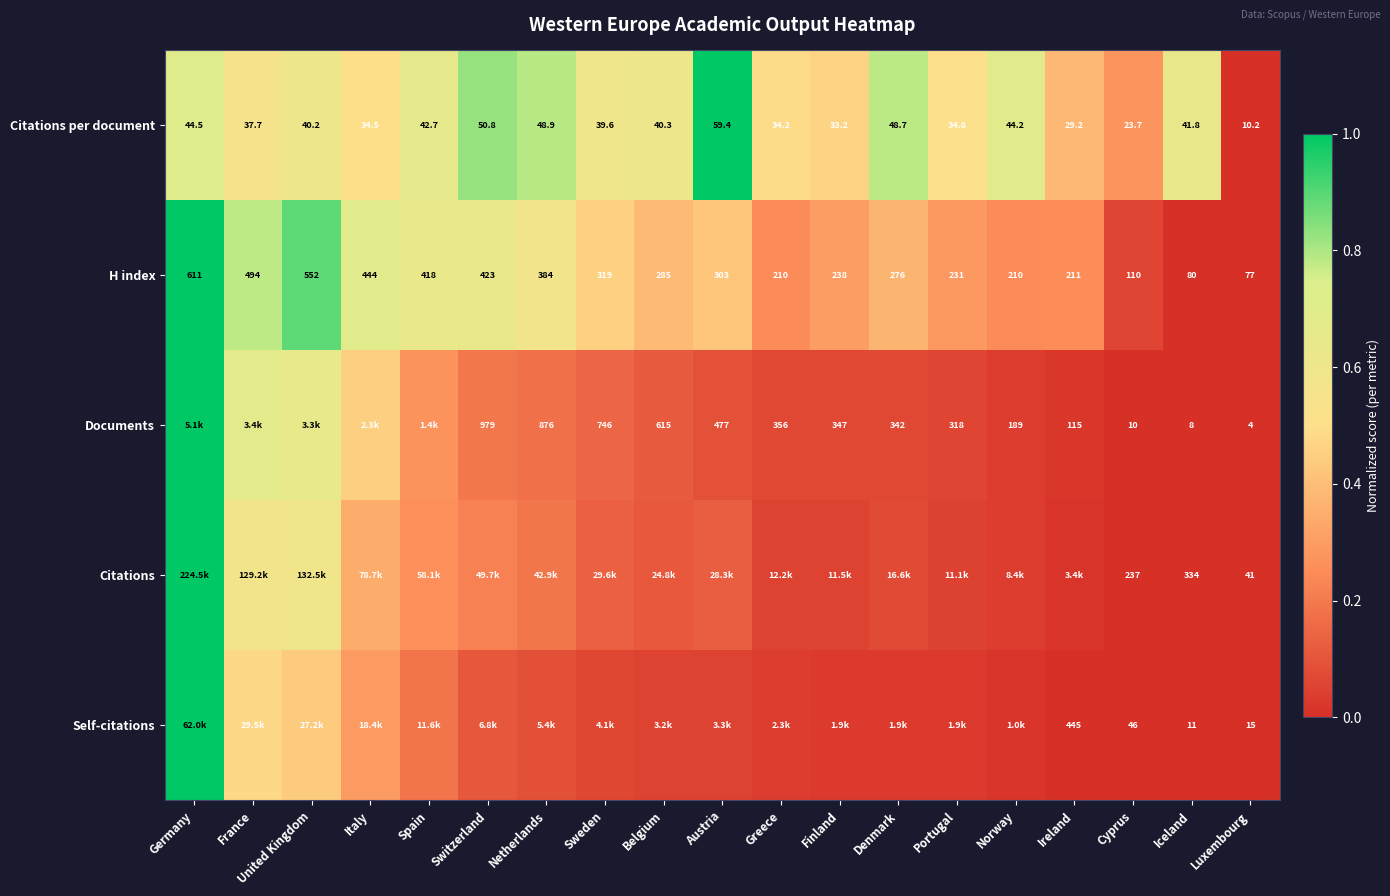

Rank the categories by Citations per document value from lowest to highest.

Luxembourg, Cyprus, Ireland, Finland, Greece, Italy, Portugal, France, Sweden, United Kingdom, Belgium, Iceland, Spain, Norway, Germany, Denmark, Netherlands, Switzerland, Austria